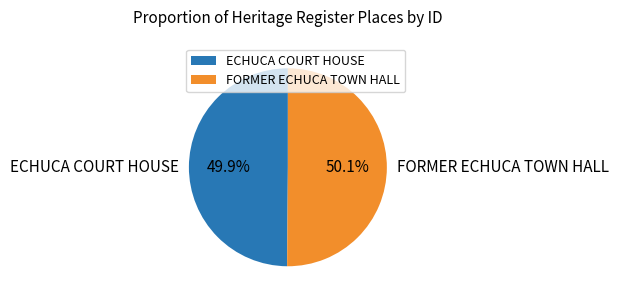

Combined, do FORMER ECHUCA TOWN HALL and ECHUCA COURT HOUSE account for over 50%?

Yes